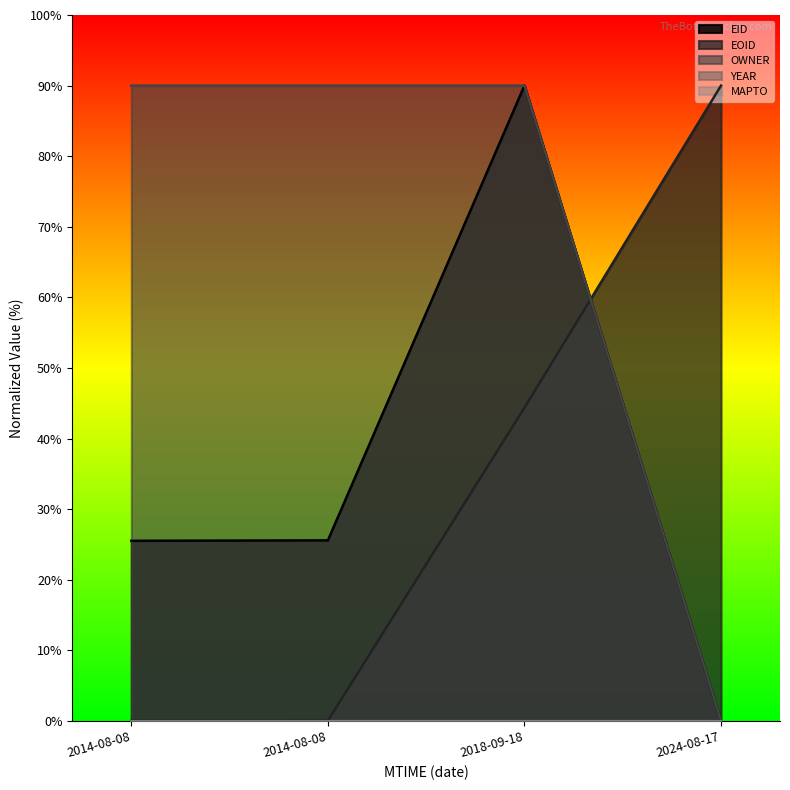

At which label does EOID first exceed 44?

2018-09-18